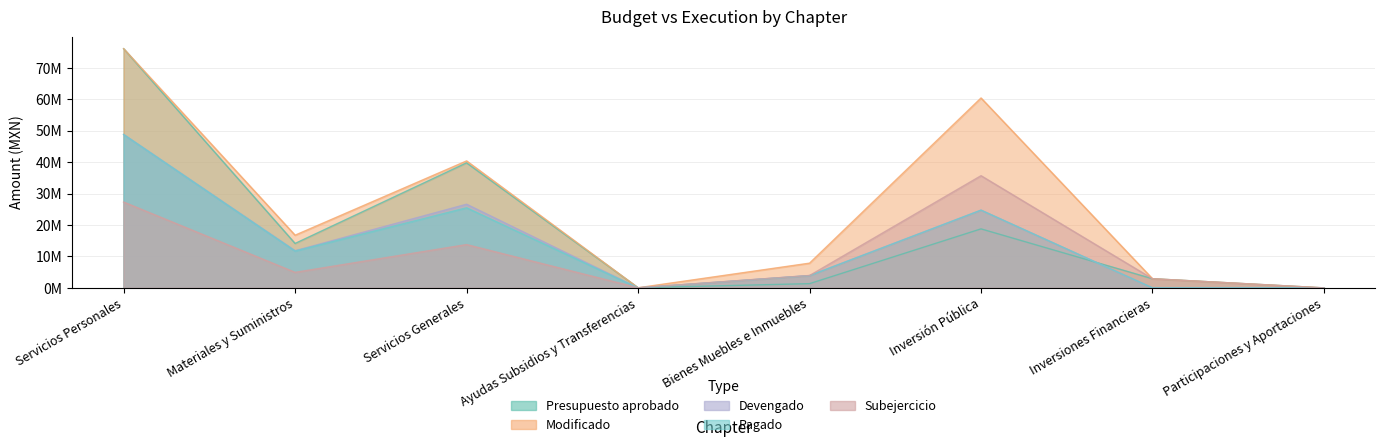

Does the chart have visible grid lines?

Yes